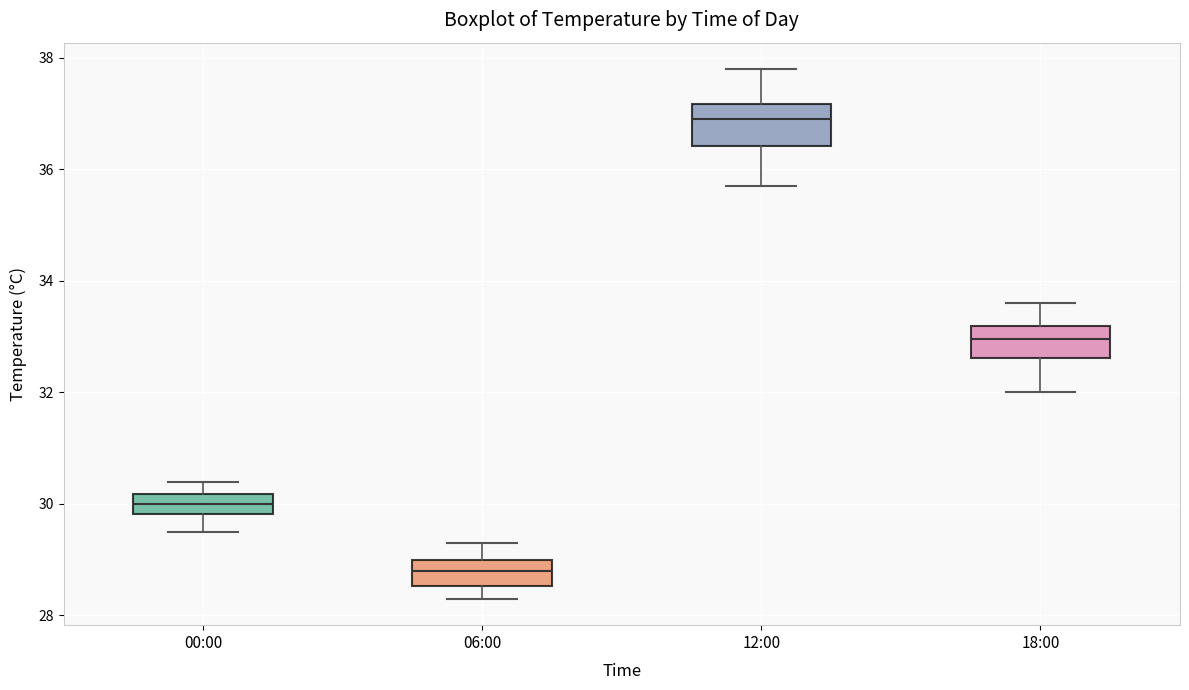

Reading left to right, transcribe this box plot: for each box, give where its median line is, the range the box spans, and where its two whiskers end, as read against the y-axis. The values are not printed on the chart, so give them approximately, as read against the axis.

00:00: median 30.0, box 29.8 to 30.2, whiskers 29.6 to 30.4
06:00: median 28.8, box 28.6 to 29.0, whiskers 28.4 to 29.4
12:00: median 37.0, box 36.4 to 37.2, whiskers 35.8 to 37.8
18:00: median 33.0, box 32.6 to 33.2, whiskers 32.0 to 33.6